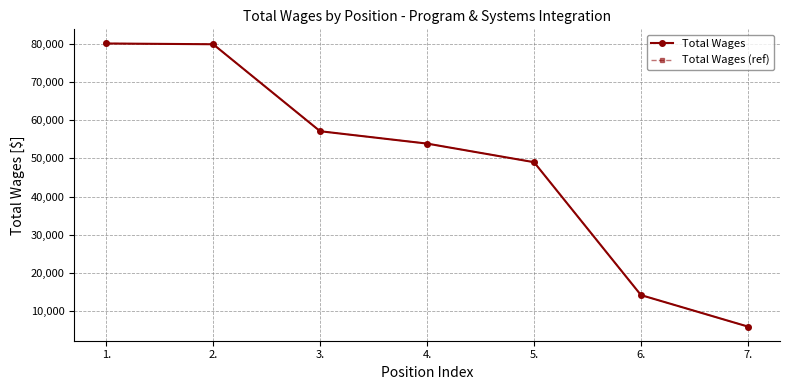

Is this an area chart (filled region under the line)?

No